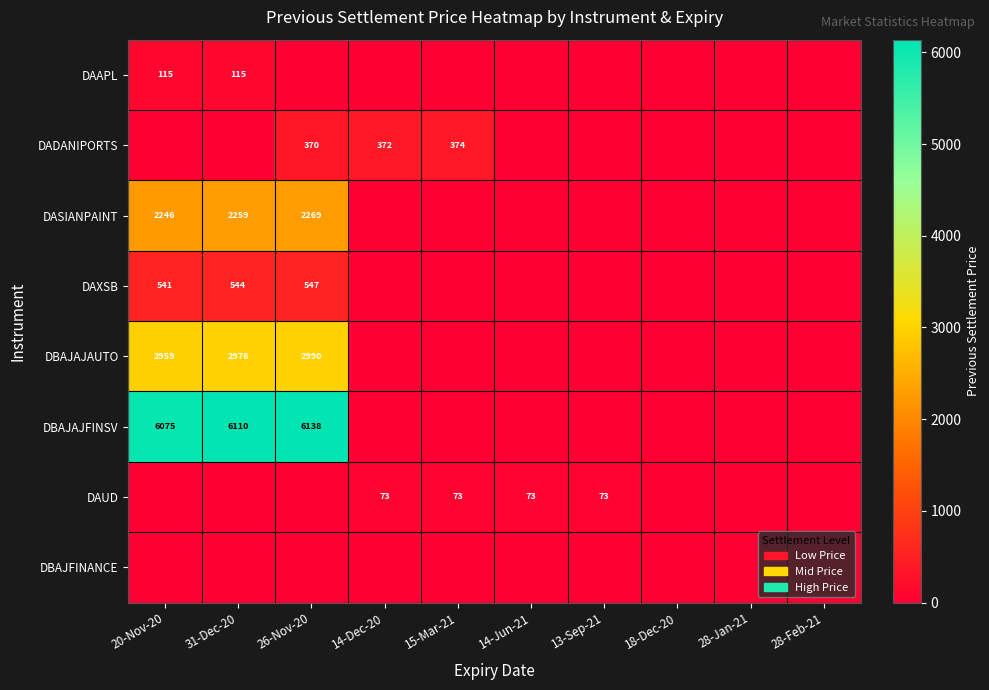

The value of DADANIPORTS at 14-Dec-20 is 372. True or false?

True